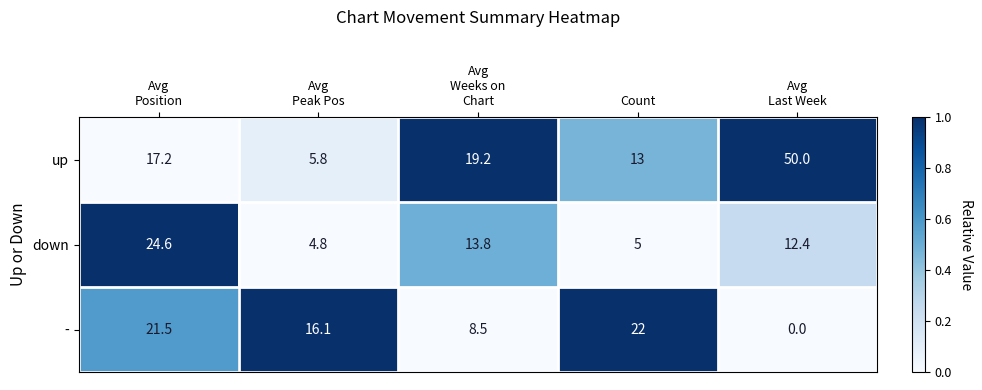

Reading left to right, transcribe all the data shown in this chart.

up: 17.2	5.8	19.2	13.0	50.0
down: 24.6	4.8	13.8	5.0	12.4
-: 21.5	16.1	8.5	22.0	0.0